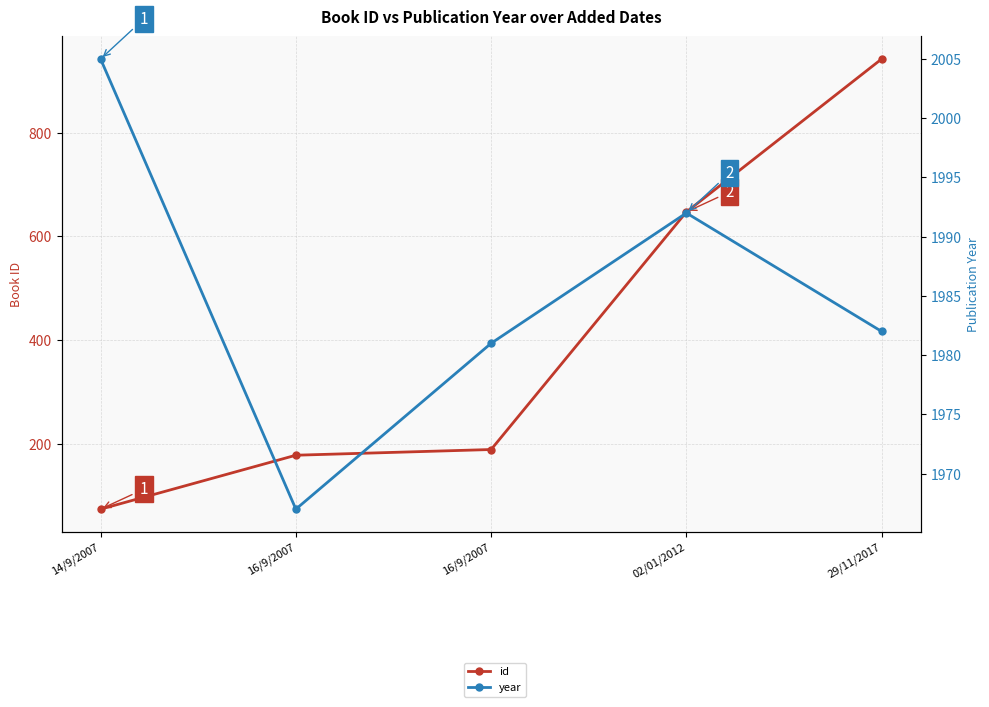

What is the highest value of the year series?

2005